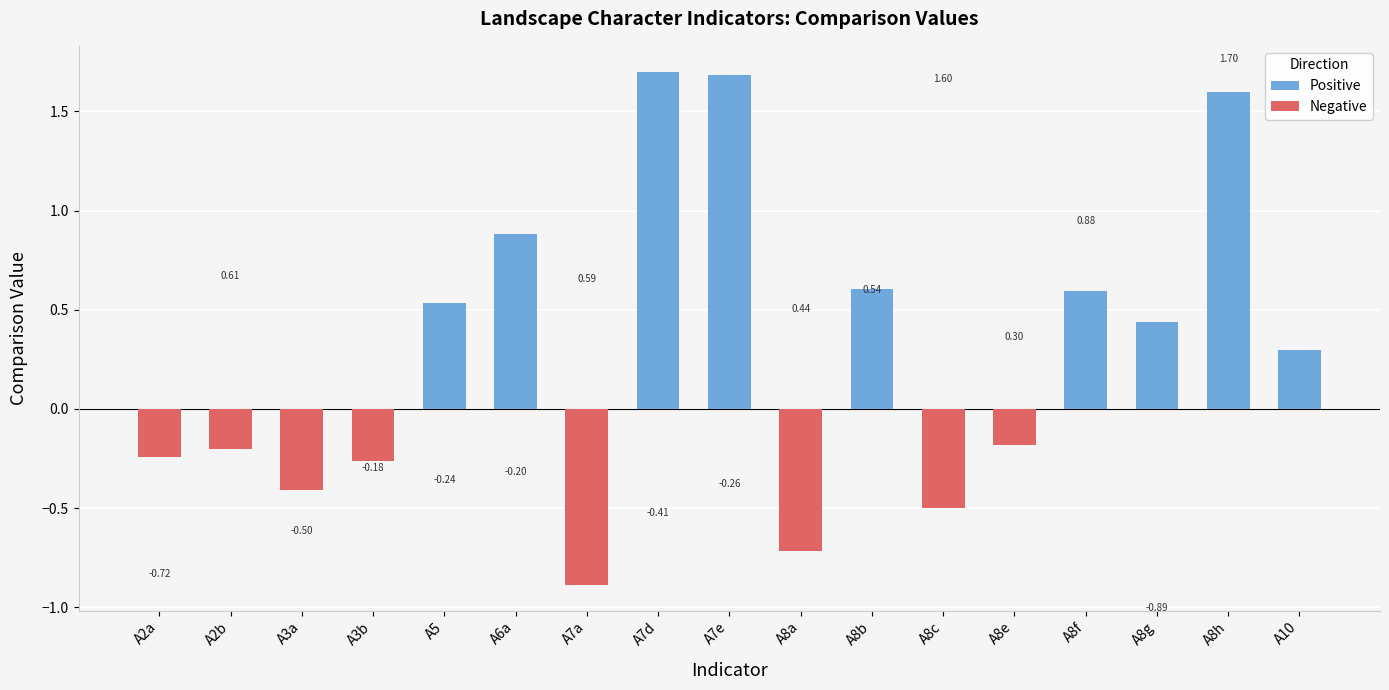

What is the difference between the values at A10 and A2a?

0.5